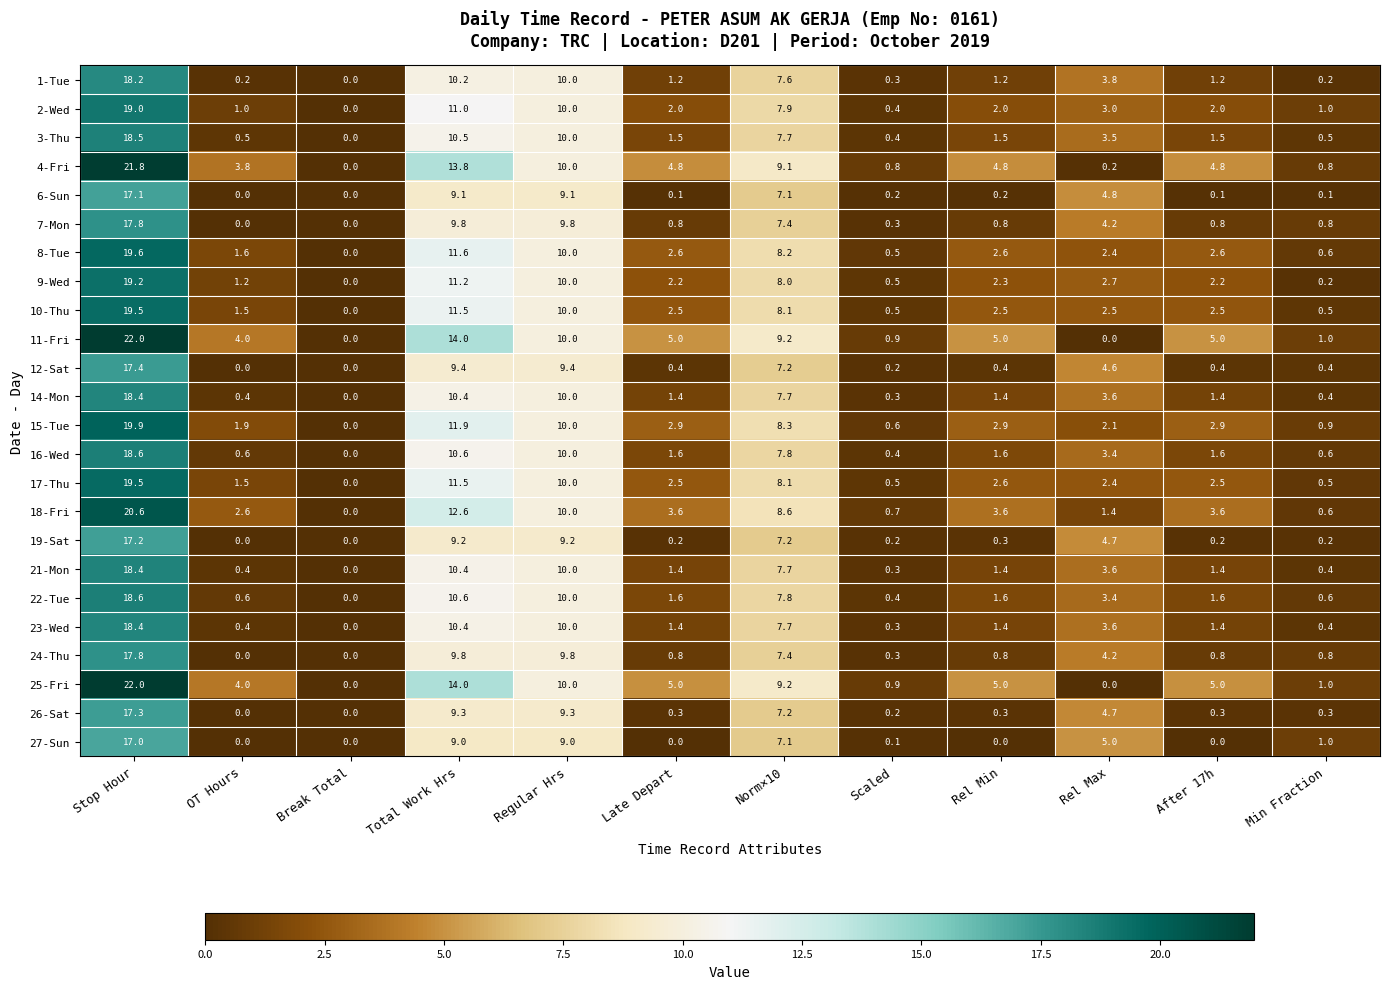

What is the sum of the 21-Mon values at Scaled and After 17h?

1.7